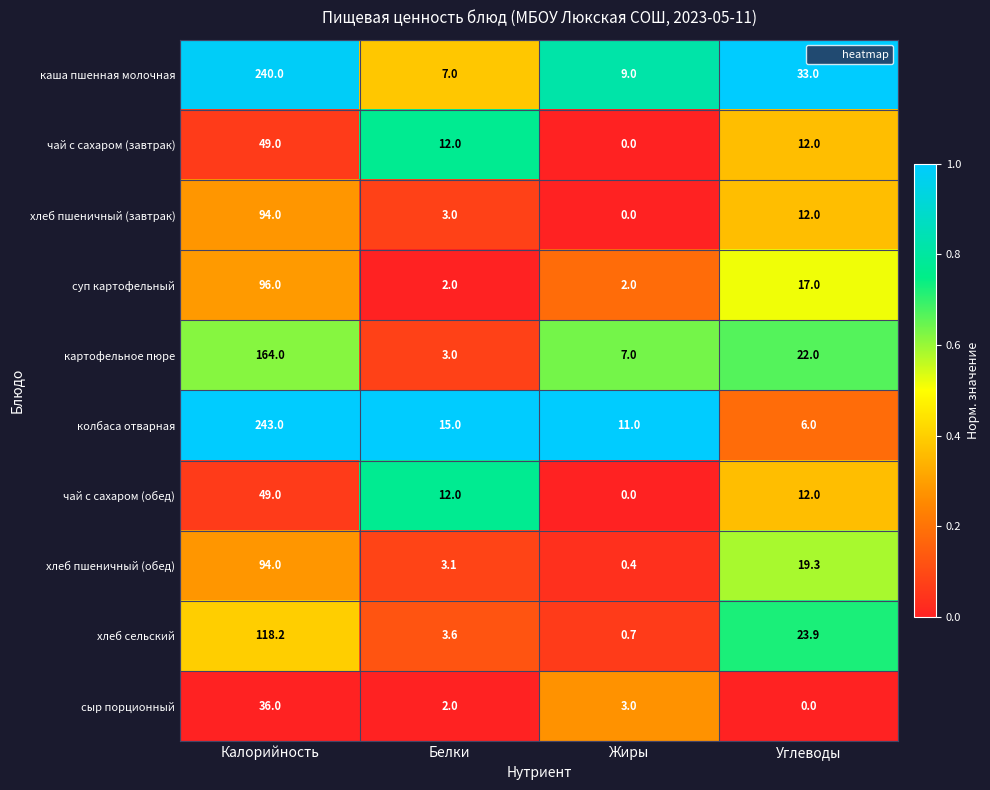

What value does the картофельное пюре series have at Калорийность?

164.0